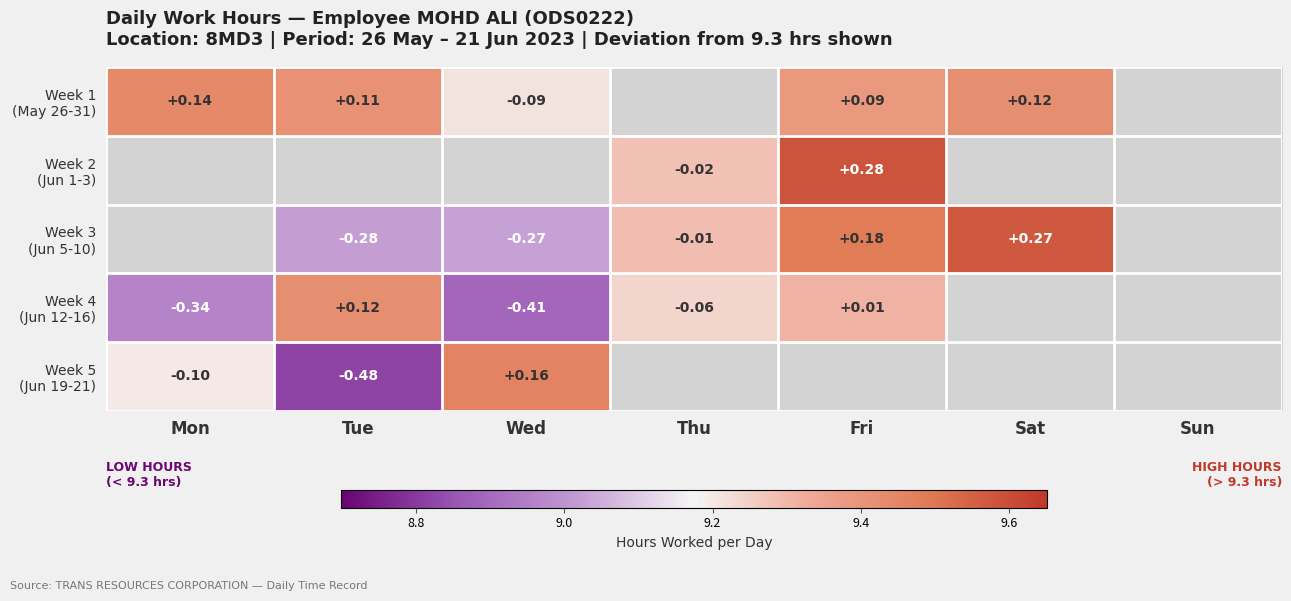

List the labels in order of Week 4 (Jun 12-16) value, smallest first.

Wed, Mon, Thu, Fri, Tue, Sat, Sun